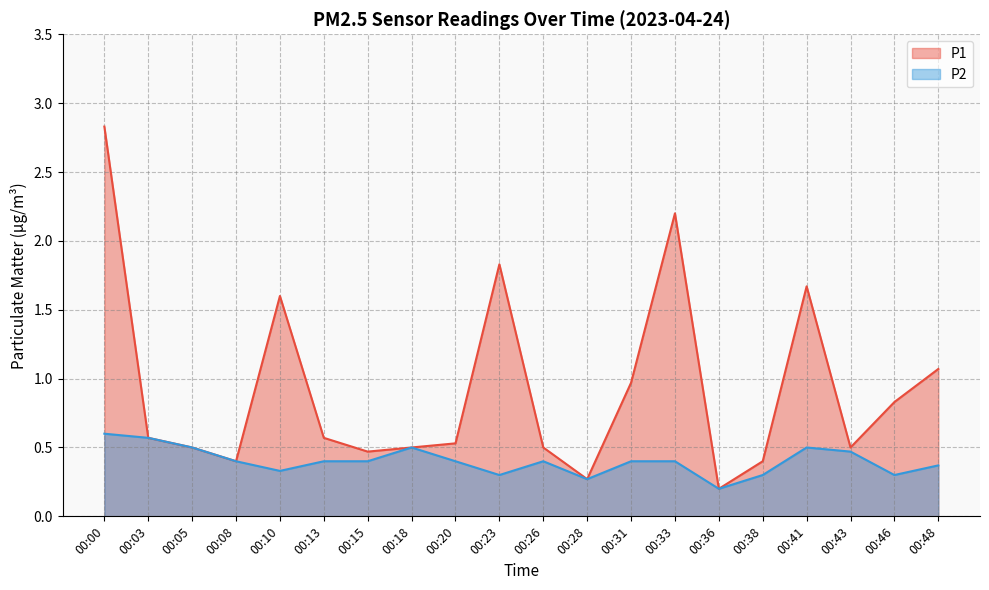

Reading left to right, what are all the values shown in this chart?

P1: 2.8	0.6	0.5	0.4	1.6	0.6	0.5	0.5	0.5	1.8	0.5	0.3	1.0	2.2	0.2	0.4	1.7	0.5	0.8	1.1
P2: 0.6	0.6	0.5	0.4	0.3	0.4	0.4	0.5	0.4	0.3	0.4	0.3	0.4	0.4	0.2	0.3	0.5	0.5	0.3	0.4